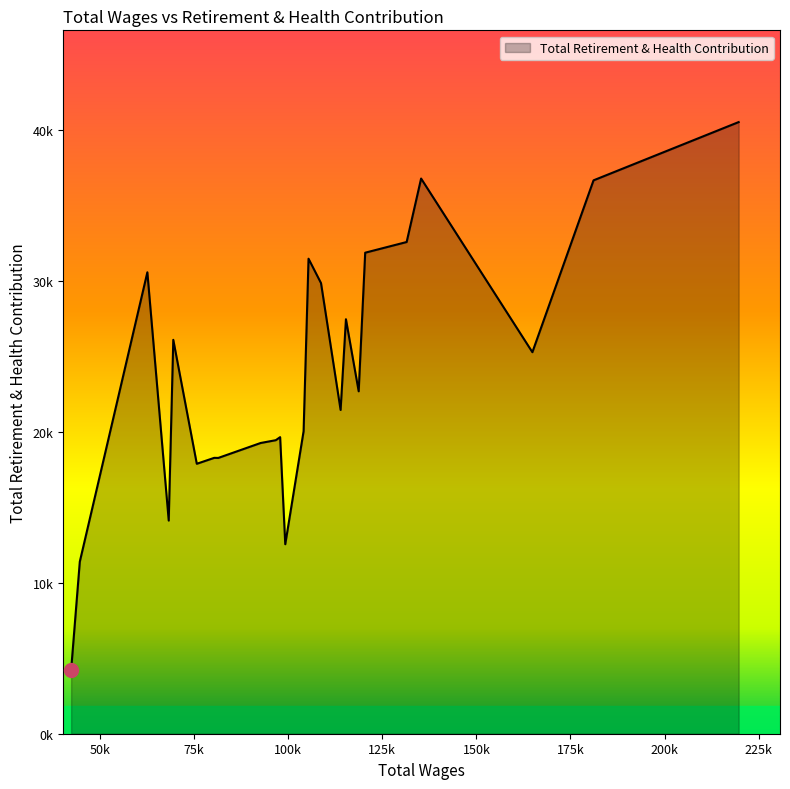

What is the difference between the maximum and minimum values?

36321